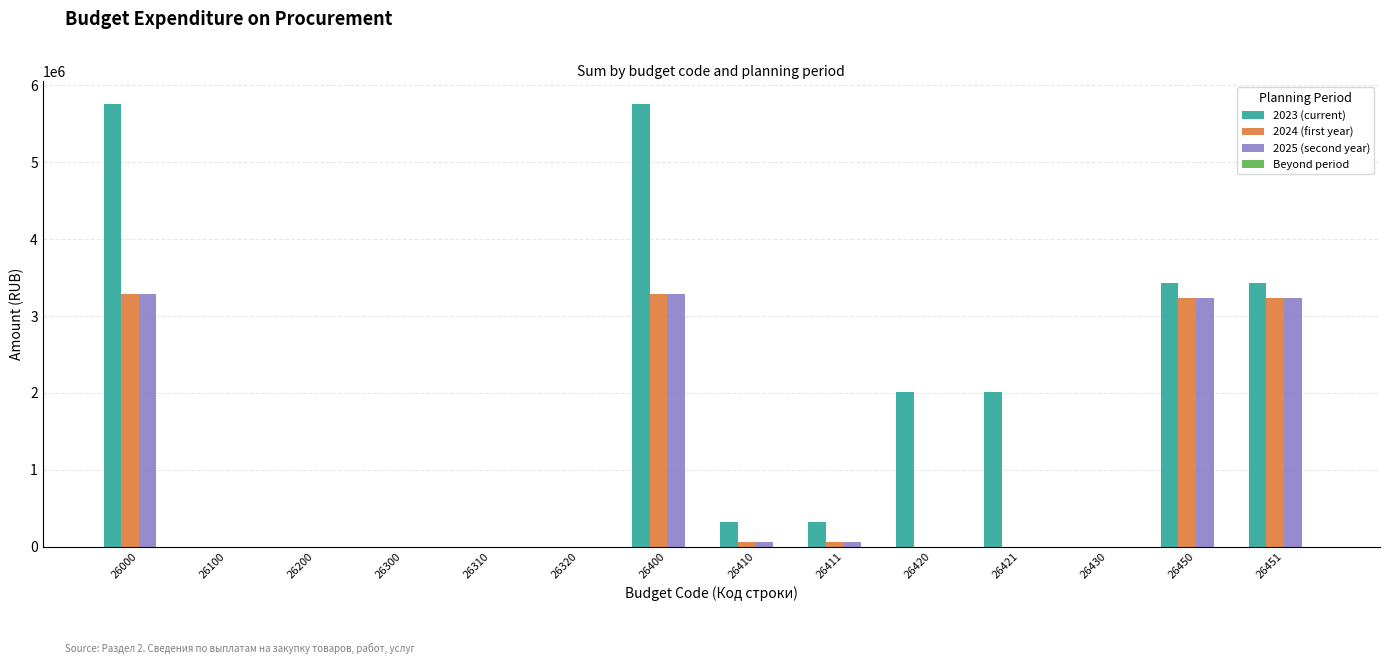

Count the number of data series in this chart.

3